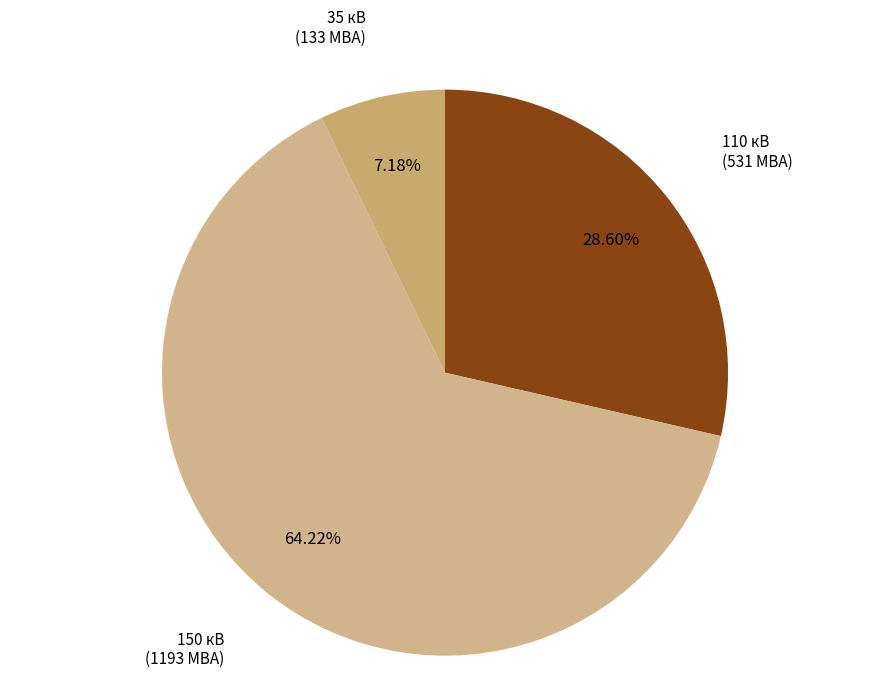

Which category has the smallest portion of the pie?

35 кВ